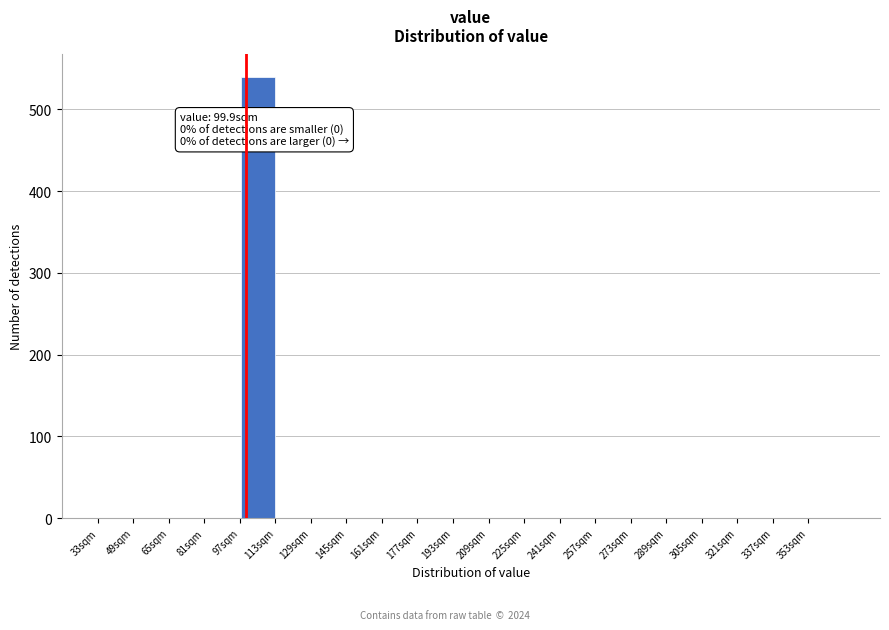

Over which range of the x-axis is the bar tallest?

97 to 113